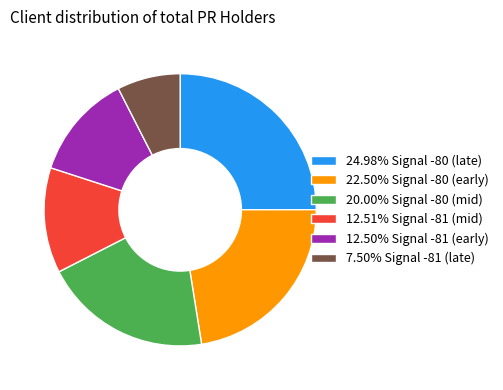

What is the ratio of the value at 22.50% Signal -80 (early) to the value at 12.50% Signal -81 (early)?

1.8